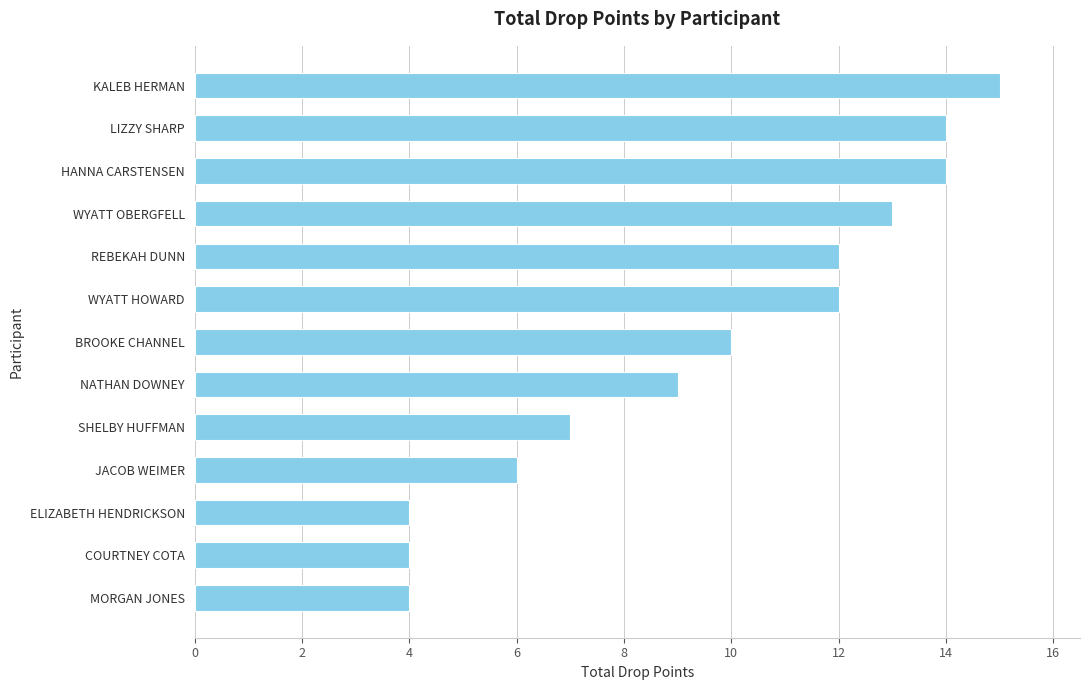

What is the difference between the maximum and minimum values?

11